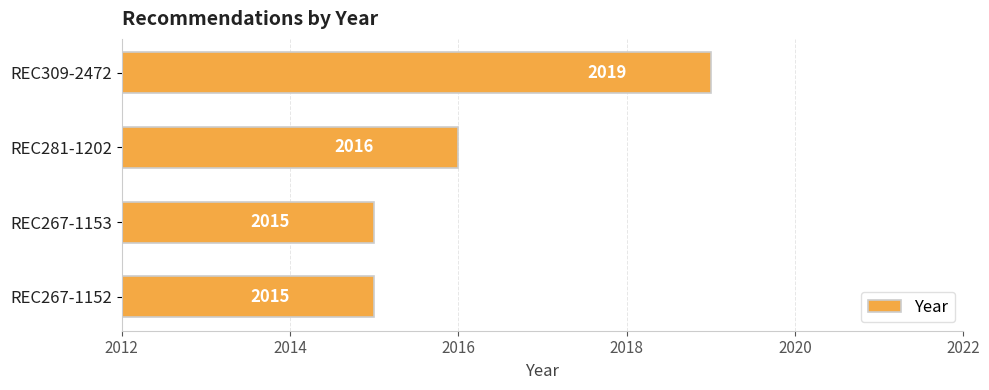

Read the value at REC267-1153.

2015